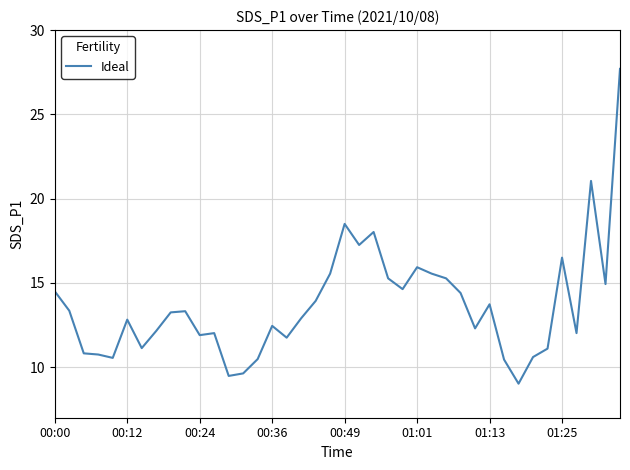

What is the difference between the maximum and minimum values?

18.7